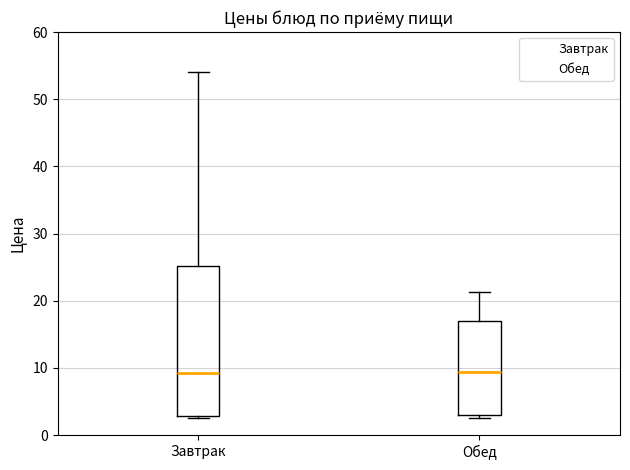

Reading left to right, transcribe this box plot: for each box, give where its median line is, the range the box spans, and where its two whiskers end, as read against the y-axis. The values are not printed on the chart, so give them approximately, as read against the axis.

Завтрак: median 9, box 3 to 25, whiskers 3 to 54
Обед: median 9, box 3 to 17, whiskers 3 (just below the box's lower edge) to 21